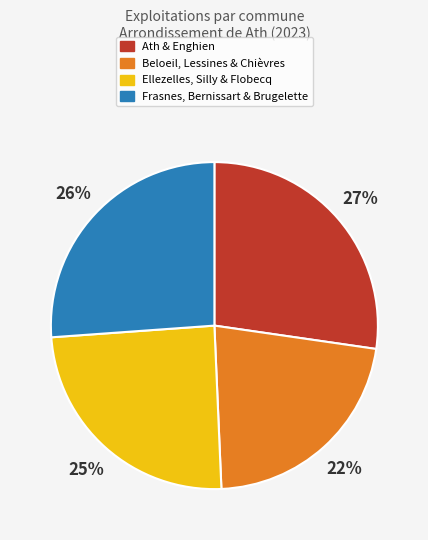

Rank the categories by value from highest to lowest.

Ath & Enghien, Frasnes, Bernissart & Brugelette, Ellezelles, Silly & Flobecq, Beloeil, Lessines & Chièvres